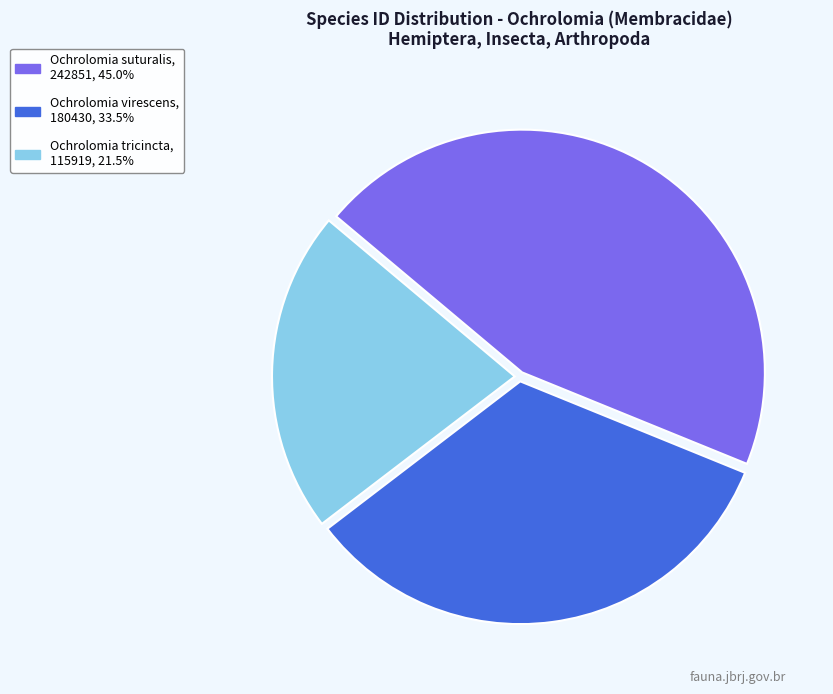

Is it true that Ochrolomia tricincta is 21% of the pie?

True